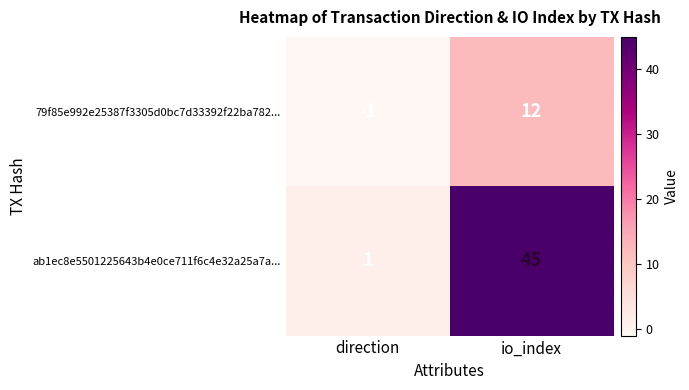

Rank the series by their average value, from lowest to highest.

79f85e992e25387f3305d0bc7d33392f22ba782..., ab1ec8e5501225643b4e0ce711f6c4e32a25a7a...